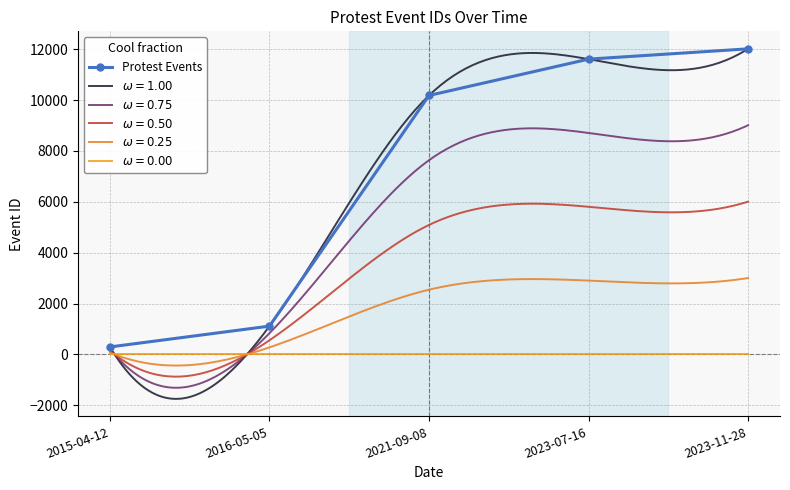

Reading left to right, list all the values displayed in this chart.

2015-04-12=295	2016-05-05=1113	2021-09-08=10180	2023-07-16=11608	2023-11-28=12013